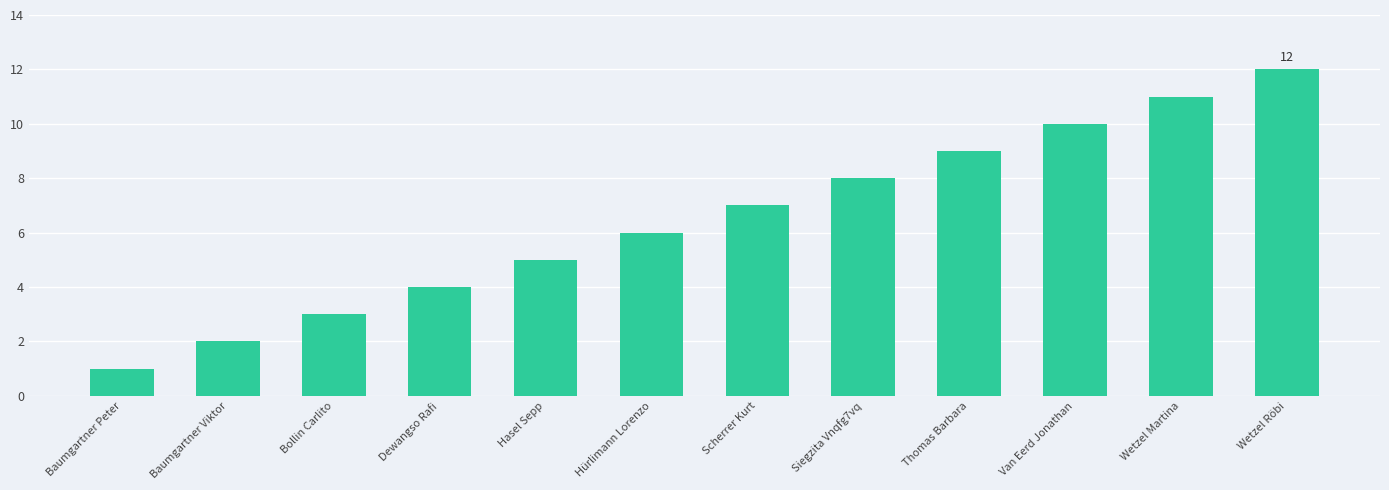

How many data points are less than 7?

6